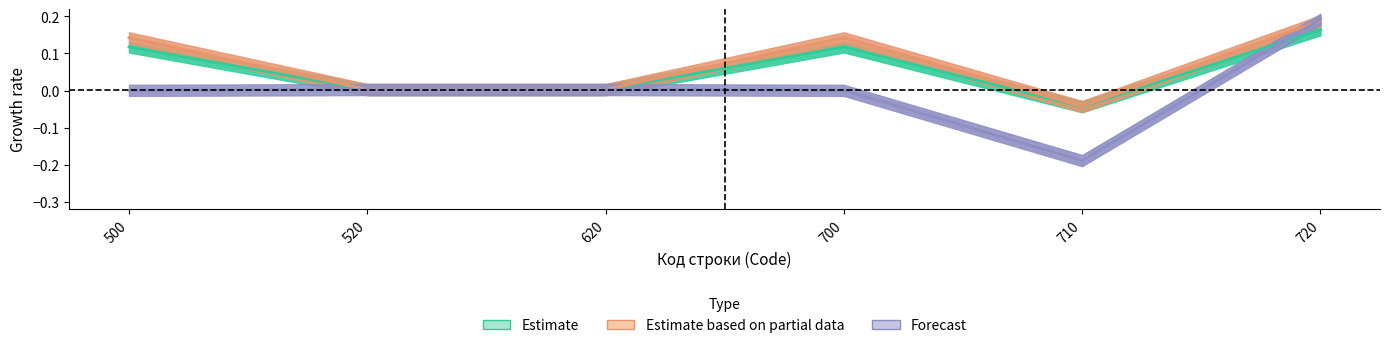

Which label corresponds to the smallest value in the chart?

710